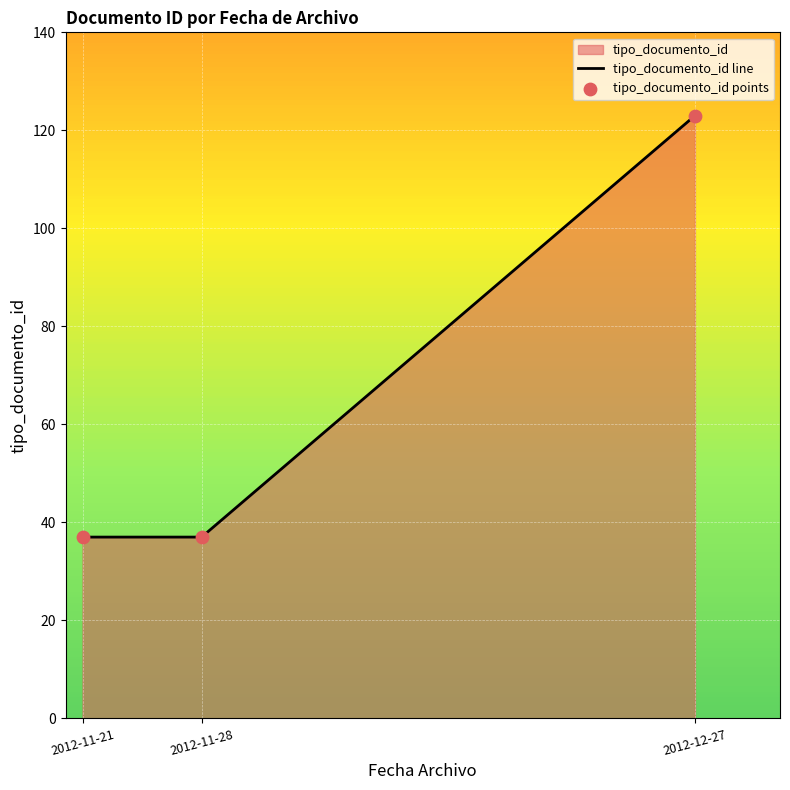

At which category is the sum across all series the highest?

2012-12-27